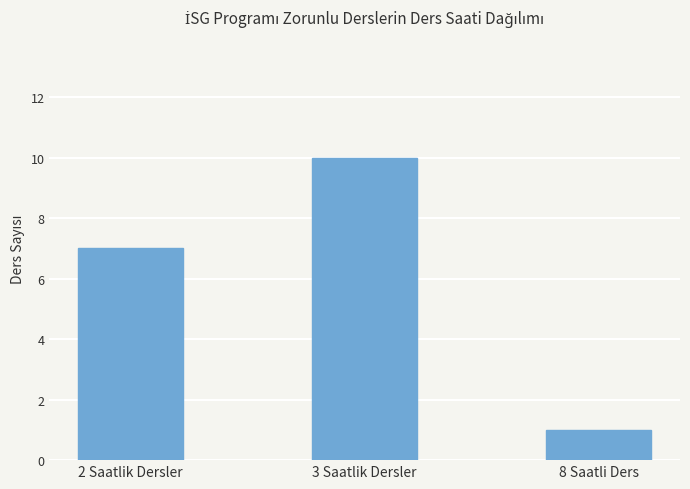

How many distinct data groups are displayed?

1